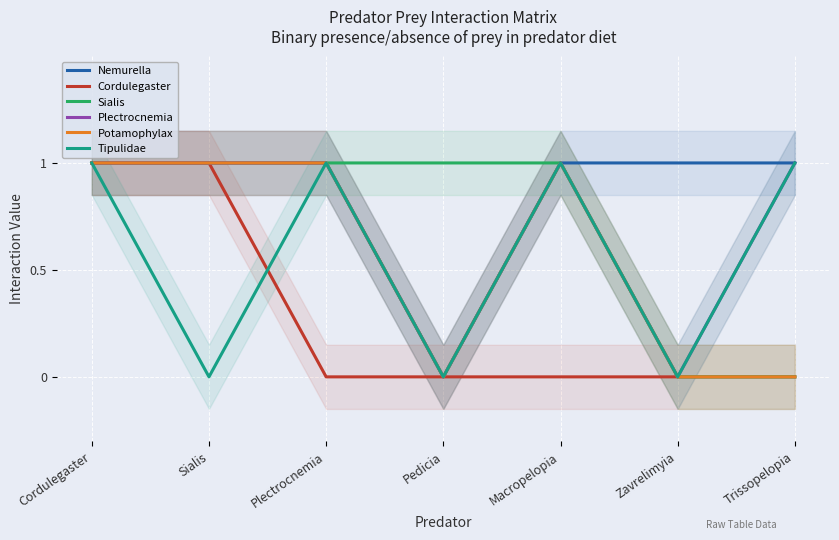

What is the sum of the Sialis values at Zavrelimyia and Plectrocnemia?

1